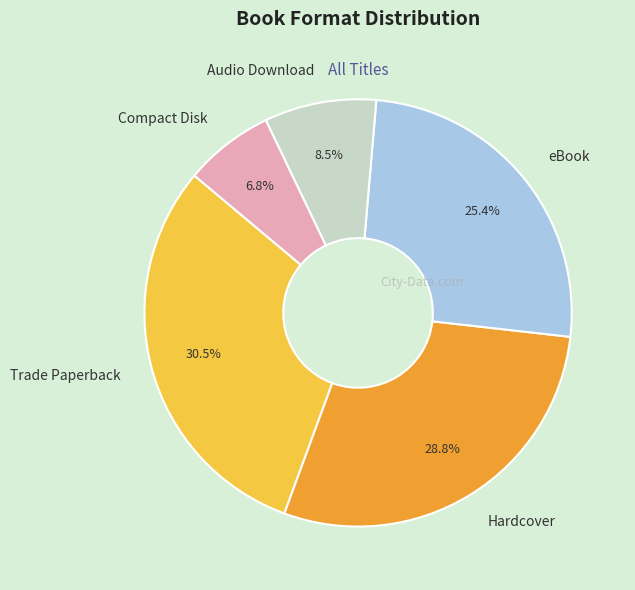

Which category has the biggest portion of the pie?

Trade Paperback